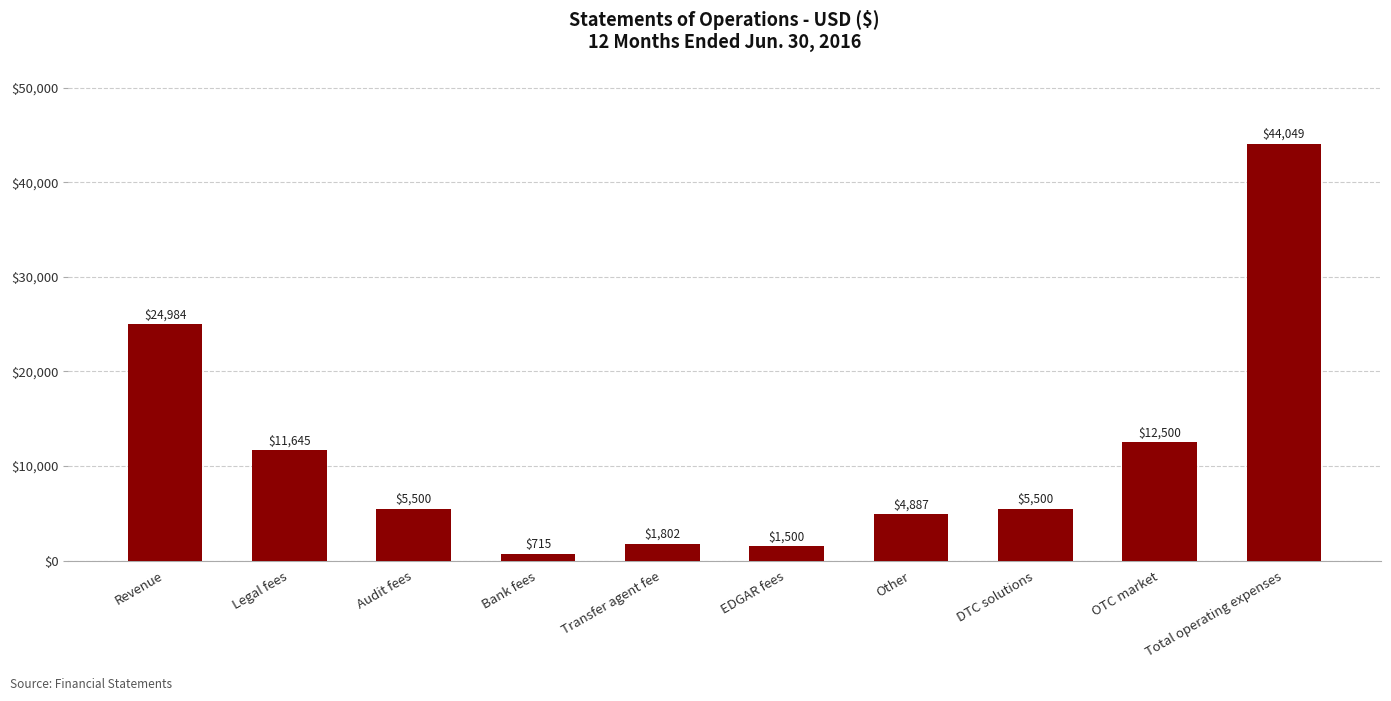

Between Audit fees and OTC market, which is larger?

OTC market